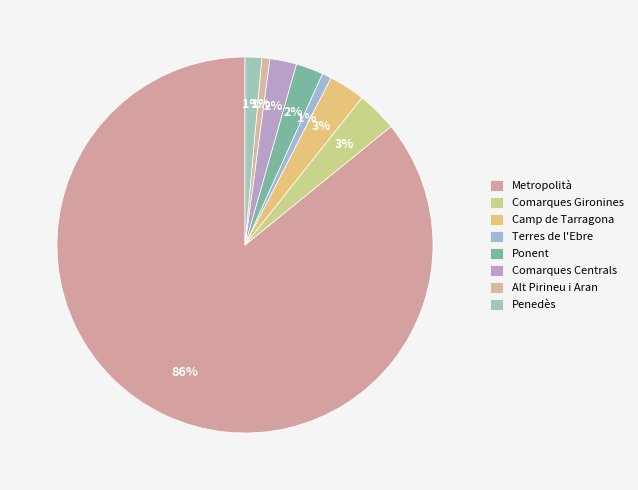

How many segments does this pie chart have?

8